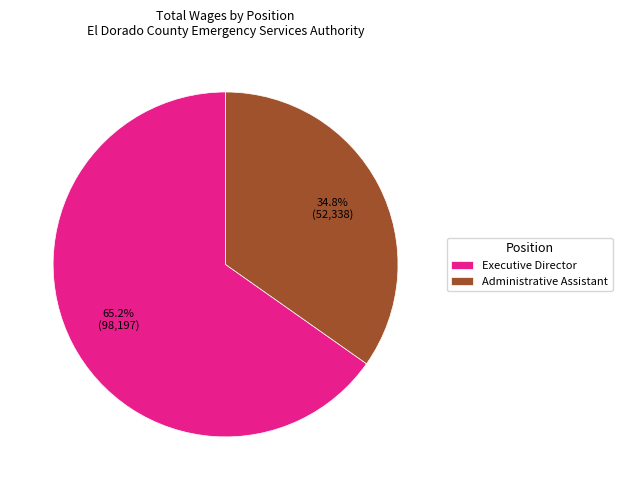

To the nearest percent, what is the difference between the Executive Director and Administrative Assistant slice percentages?

30%